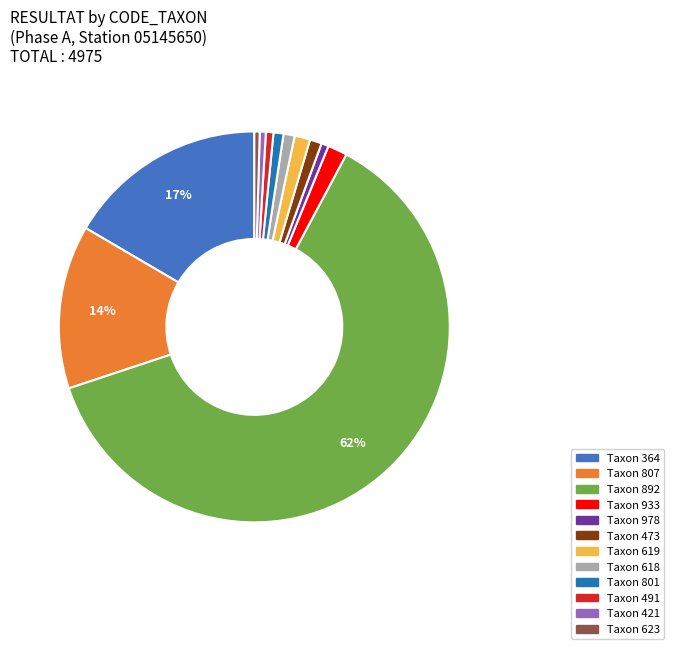

Is there a majority slice in this chart?

Yes